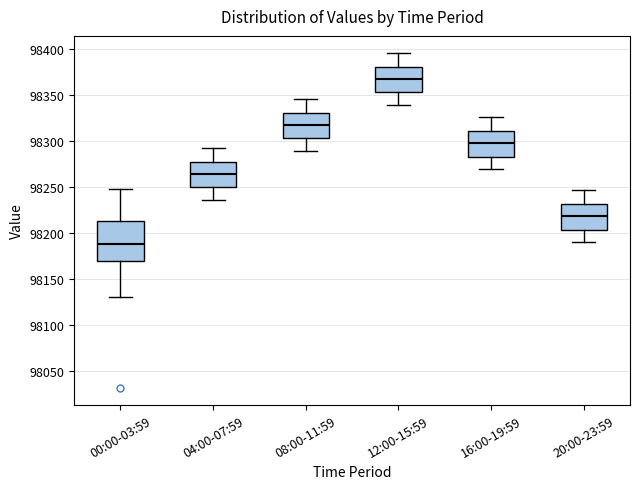

Which box is the tallest, from its lower edge to its upper edge?

00:00-03:59